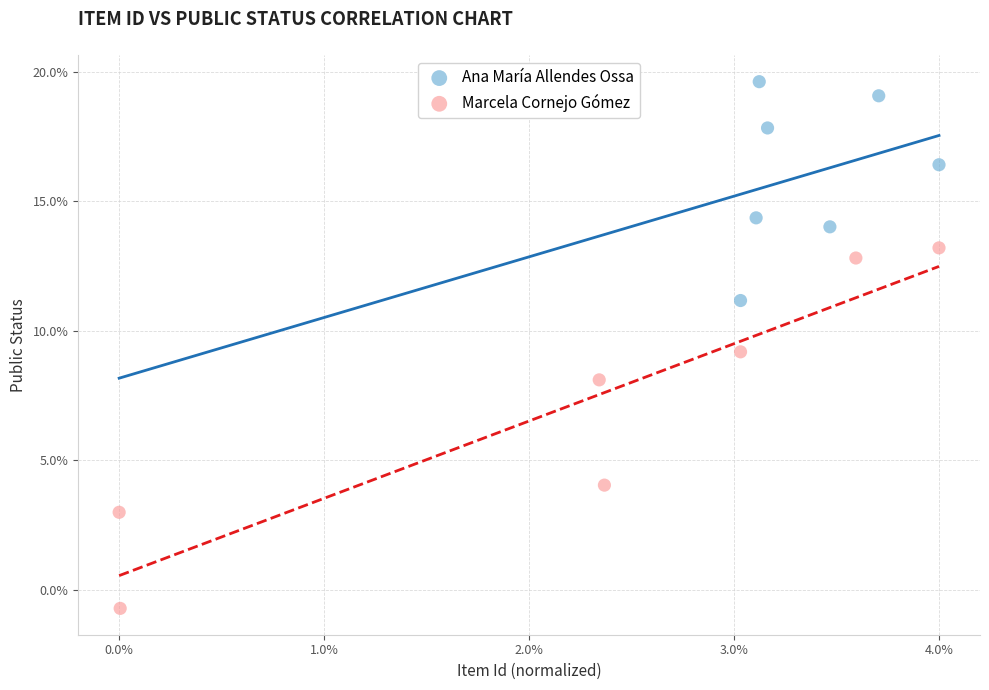

Which series has the largest Y range (max minus min)?

Marcela Cornejo Gómez